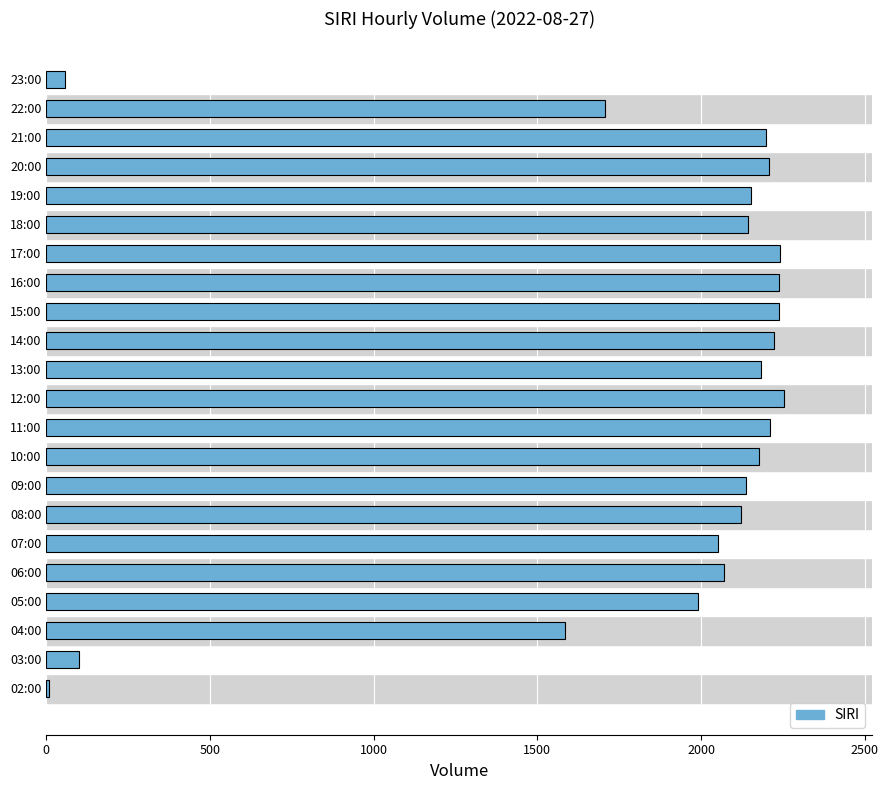

What is the ratio of the value at 06:00 to the value at 14:00?

0.9